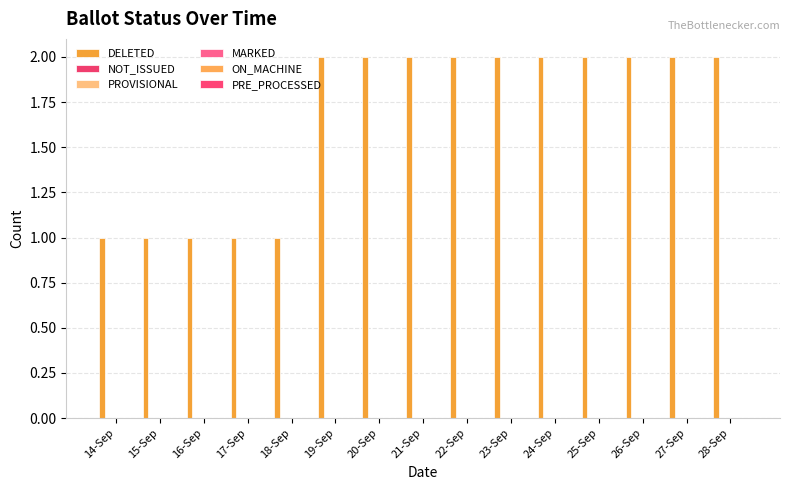

Count the number of categories in the chart.

15